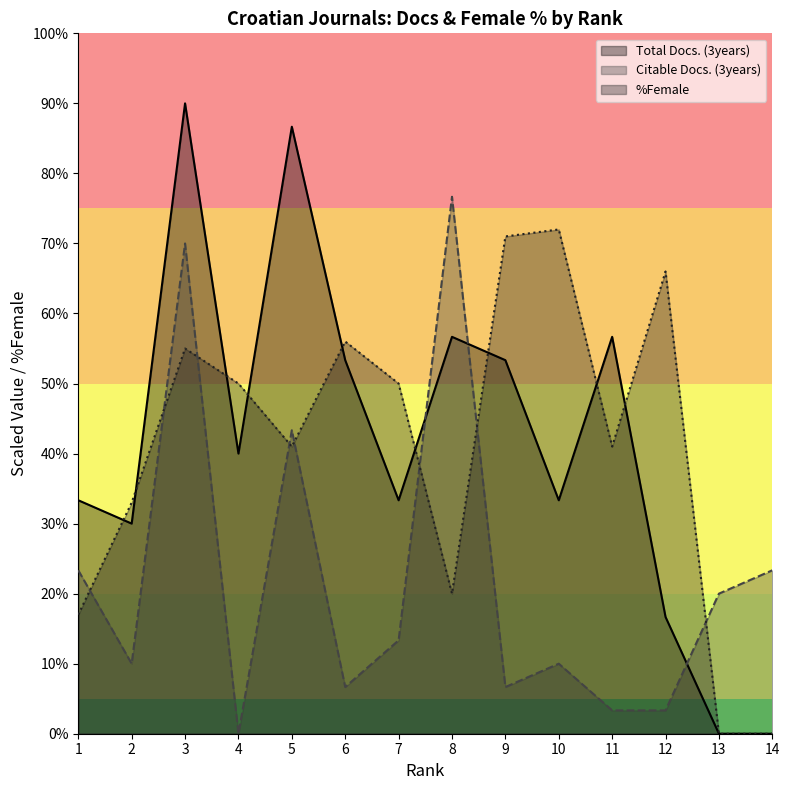

True or false: Total Docs. (3years) has a value of 11.9 at 1.

False